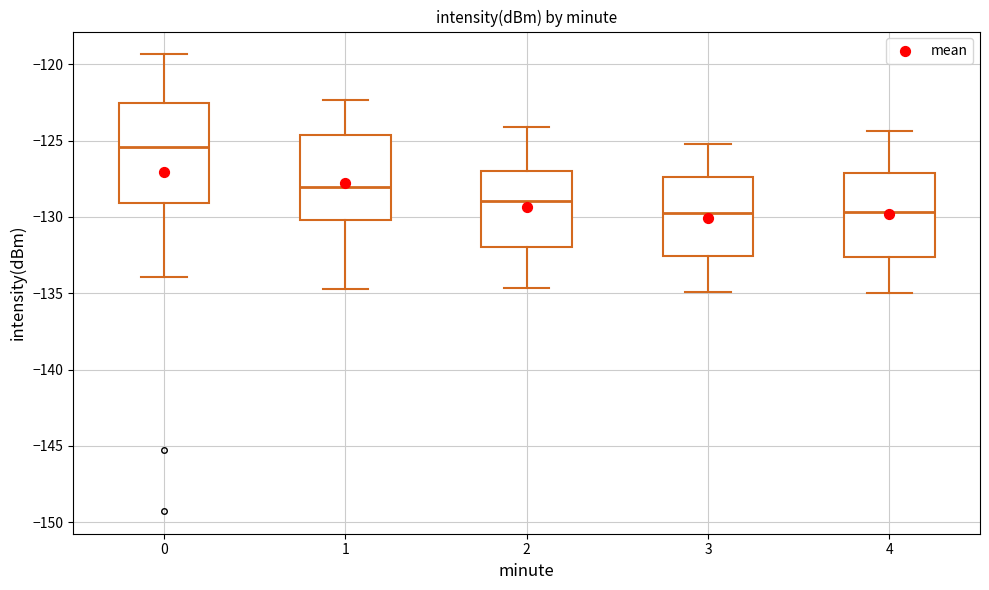

Which box has the highest median line?

0